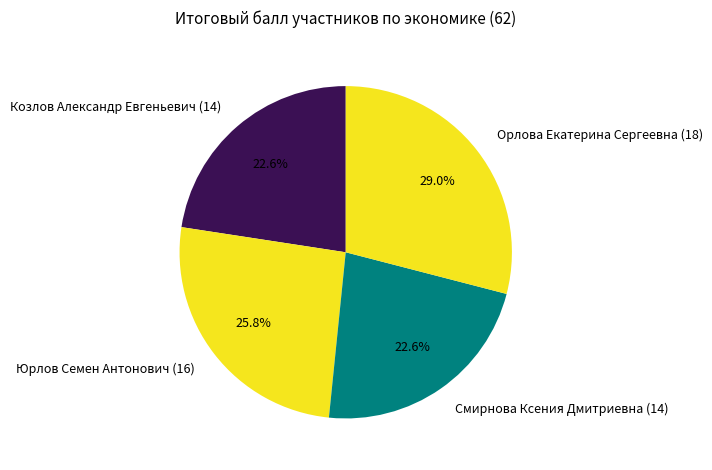

Is the sum of Юрлов Семен Антонович (16) and Козлов Александр Евгеньевич (14) greater than half?

No